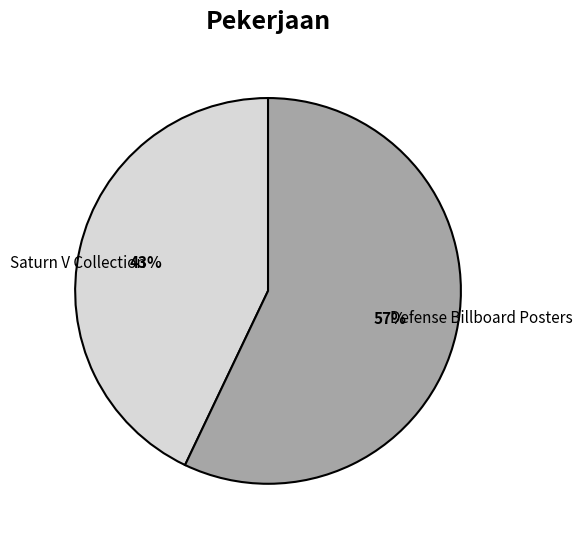

Is Saturn V Collection the majority of the pie?

No